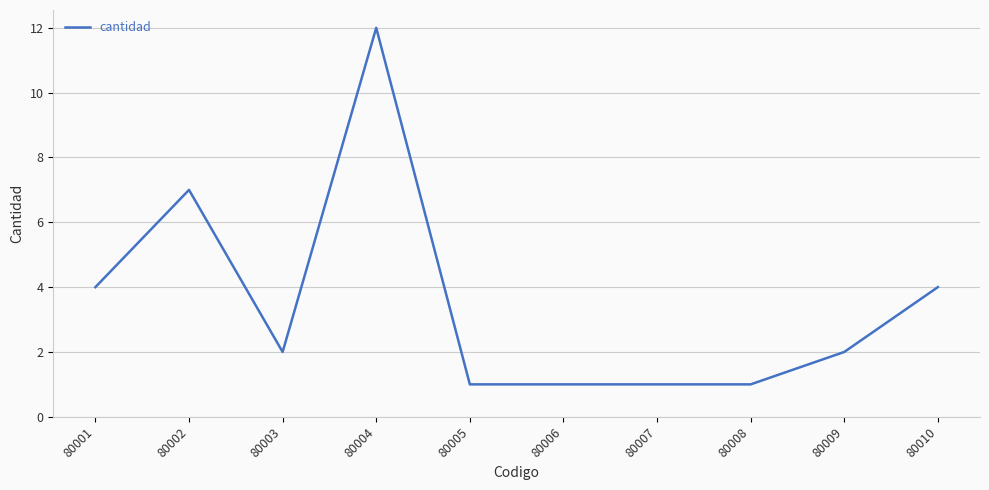

How many series are shown in this chart?

1